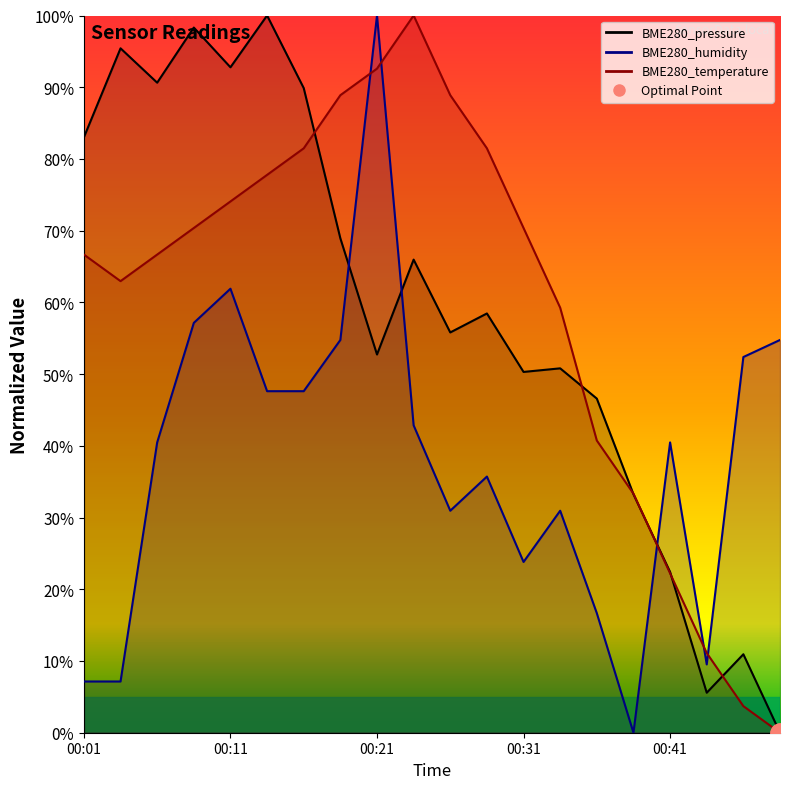

How many categories are shown in the chart?

20